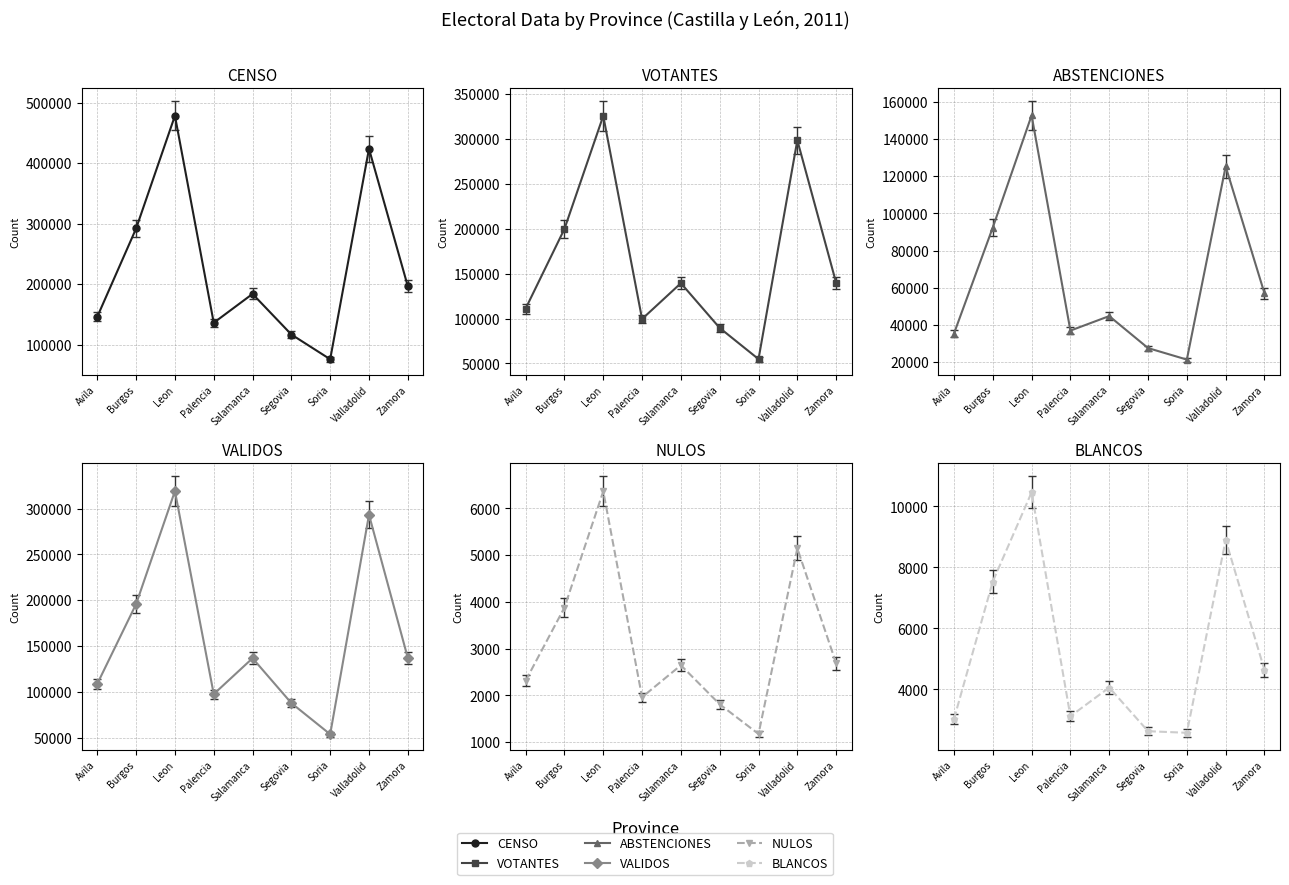

Where is VALIDOS nearest to the value 186405?

Burgos